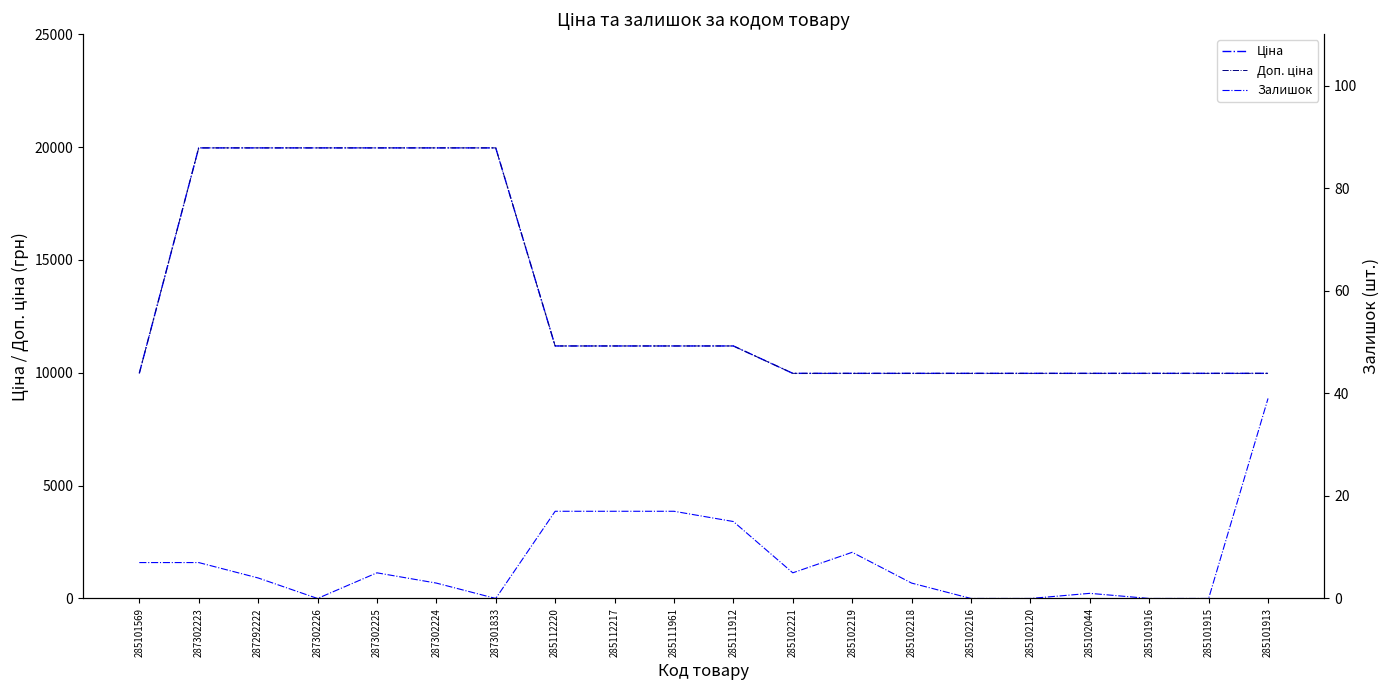

Is it true that Залишок equals 3.0 at 287302224?

True